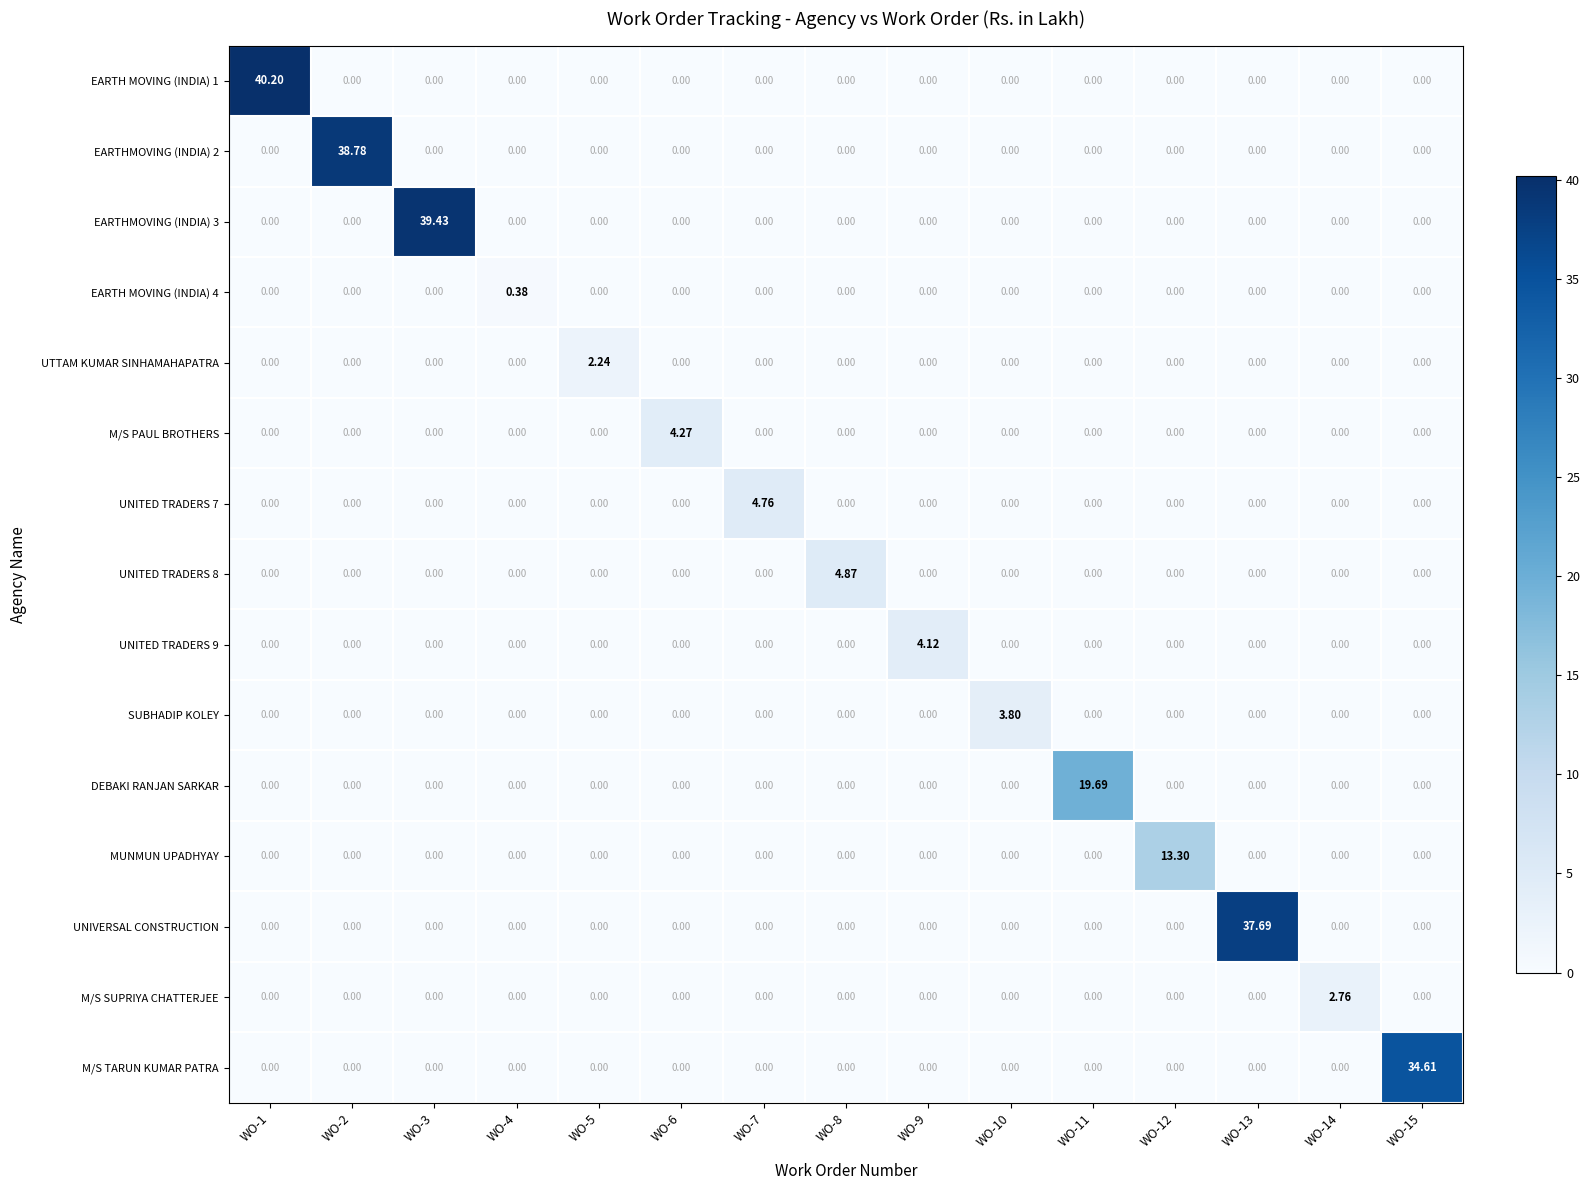

Reading left to right, transcribe all the data shown in this chart.

EARTH MOVING (INDIA) 1: WO-1=40.2	WO-2=0.0	WO-3=0.0	WO-4=0.0	WO-5=0.0	WO-6=0.0	WO-7=0.0	WO-8=0.0	WO-9=0.0	WO-10=0.0	WO-11=0.0	WO-12=0.0	WO-13=0.0	WO-14=0.0	WO-15=0.0
EARTHMOVING (INDIA) 2: WO-1=0.0	WO-2=38.8	WO-3=0.0	WO-4=0.0	WO-5=0.0	WO-6=0.0	WO-7=0.0	WO-8=0.0	WO-9=0.0	WO-10=0.0	WO-11=0.0	WO-12=0.0	WO-13=0.0	WO-14=0.0	WO-15=0.0
EARTHMOVING (INDIA) 3: WO-1=0.0	WO-2=0.0	WO-3=39.4	WO-4=0.0	WO-5=0.0	WO-6=0.0	WO-7=0.0	WO-8=0.0	WO-9=0.0	WO-10=0.0	WO-11=0.0	WO-12=0.0	WO-13=0.0	WO-14=0.0	WO-15=0.0
EARTH MOVING (INDIA) 4: WO-1=0.0	WO-2=0.0	WO-3=0.0	WO-4=0.4	WO-5=0.0	WO-6=0.0	WO-7=0.0	WO-8=0.0	WO-9=0.0	WO-10=0.0	WO-11=0.0	WO-12=0.0	WO-13=0.0	WO-14=0.0	WO-15=0.0
UTTAM KUMAR SINHAMAHAPATRA: WO-1=0.0	WO-2=0.0	WO-3=0.0	WO-4=0.0	WO-5=2.2	WO-6=0.0	WO-7=0.0	WO-8=0.0	WO-9=0.0	WO-10=0.0	WO-11=0.0	WO-12=0.0	WO-13=0.0	WO-14=0.0	WO-15=0.0
M/S PAUL BROTHERS: WO-1=0.0	WO-2=0.0	WO-3=0.0	WO-4=0.0	WO-5=0.0	WO-6=4.3	WO-7=0.0	WO-8=0.0	WO-9=0.0	WO-10=0.0	WO-11=0.0	WO-12=0.0	WO-13=0.0	WO-14=0.0	WO-15=0.0
UNITED TRADERS 7: WO-1=0.0	WO-2=0.0	WO-3=0.0	WO-4=0.0	WO-5=0.0	WO-6=0.0	WO-7=4.8	WO-8=0.0	WO-9=0.0	WO-10=0.0	WO-11=0.0	WO-12=0.0	WO-13=0.0	WO-14=0.0	WO-15=0.0
UNITED TRADERS 8: WO-1=0.0	WO-2=0.0	WO-3=0.0	WO-4=0.0	WO-5=0.0	WO-6=0.0	WO-7=0.0	WO-8=4.9	WO-9=0.0	WO-10=0.0	WO-11=0.0	WO-12=0.0	WO-13=0.0	WO-14=0.0	WO-15=0.0
UNITED TRADERS 9: WO-1=0.0	WO-2=0.0	WO-3=0.0	WO-4=0.0	WO-5=0.0	WO-6=0.0	WO-7=0.0	WO-8=0.0	WO-9=4.1	WO-10=0.0	WO-11=0.0	WO-12=0.0	WO-13=0.0	WO-14=0.0	WO-15=0.0
SUBHADIP KOLEY: WO-1=0.0	WO-2=0.0	WO-3=0.0	WO-4=0.0	WO-5=0.0	WO-6=0.0	WO-7=0.0	WO-8=0.0	WO-9=0.0	WO-10=3.8	WO-11=0.0	WO-12=0.0	WO-13=0.0	WO-14=0.0	WO-15=0.0
DEBAKI RANJAN SARKAR: WO-1=0.0	WO-2=0.0	WO-3=0.0	WO-4=0.0	WO-5=0.0	WO-6=0.0	WO-7=0.0	WO-8=0.0	WO-9=0.0	WO-10=0.0	WO-11=19.7	WO-12=0.0	WO-13=0.0	WO-14=0.0	WO-15=0.0
MUNMUN UPADHYAY: WO-1=0.0	WO-2=0.0	WO-3=0.0	WO-4=0.0	WO-5=0.0	WO-6=0.0	WO-7=0.0	WO-8=0.0	WO-9=0.0	WO-10=0.0	WO-11=0.0	WO-12=13.3	WO-13=0.0	WO-14=0.0	WO-15=0.0
UNIVERSAL CONSTRUCTION: WO-1=0.0	WO-2=0.0	WO-3=0.0	WO-4=0.0	WO-5=0.0	WO-6=0.0	WO-7=0.0	WO-8=0.0	WO-9=0.0	WO-10=0.0	WO-11=0.0	WO-12=0.0	WO-13=37.7	WO-14=0.0	WO-15=0.0
M/S SUPRIYA CHATTERJEE: WO-1=0.0	WO-2=0.0	WO-3=0.0	WO-4=0.0	WO-5=0.0	WO-6=0.0	WO-7=0.0	WO-8=0.0	WO-9=0.0	WO-10=0.0	WO-11=0.0	WO-12=0.0	WO-13=0.0	WO-14=2.8	WO-15=0.0
M/S TARUN KUMAR PATRA: WO-1=0.0	WO-2=0.0	WO-3=0.0	WO-4=0.0	WO-5=0.0	WO-6=0.0	WO-7=0.0	WO-8=0.0	WO-9=0.0	WO-10=0.0	WO-11=0.0	WO-12=0.0	WO-13=0.0	WO-14=0.0	WO-15=34.6